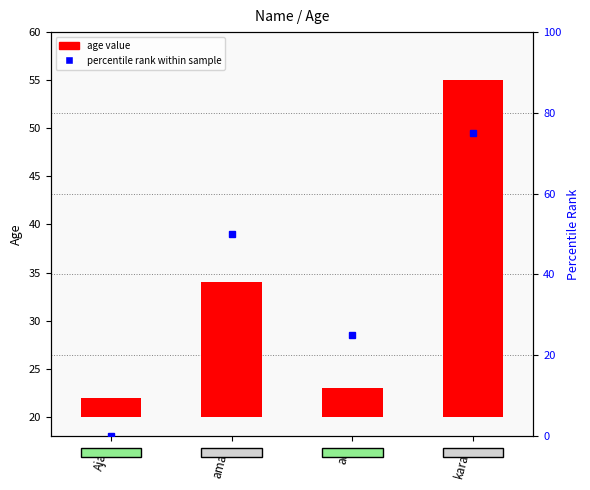

The value at Ajay is 1. True or false?

False